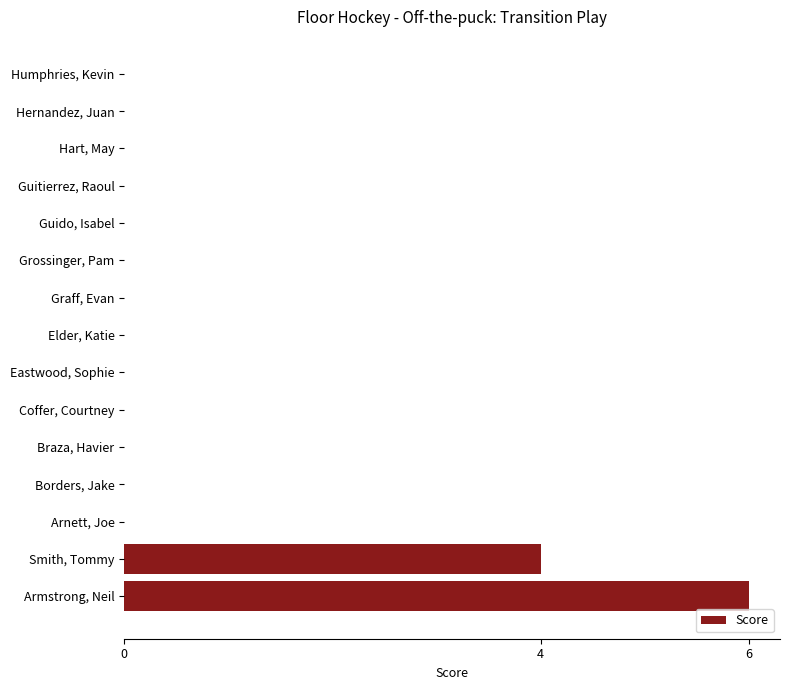

How many series are shown in this chart?

1